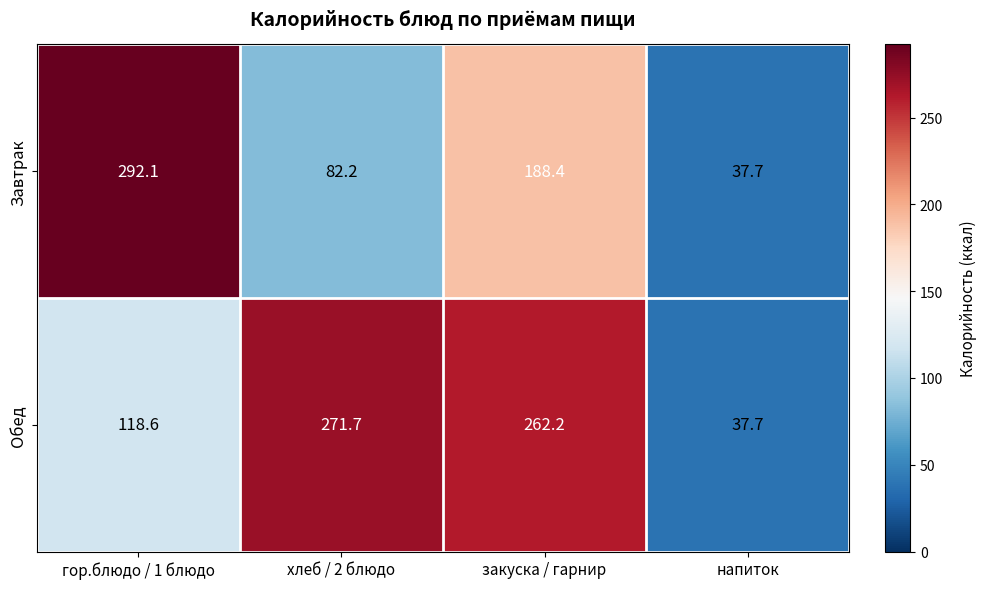

What is the total value across all series at гор.блюдо / 1 блюдо?

410.7